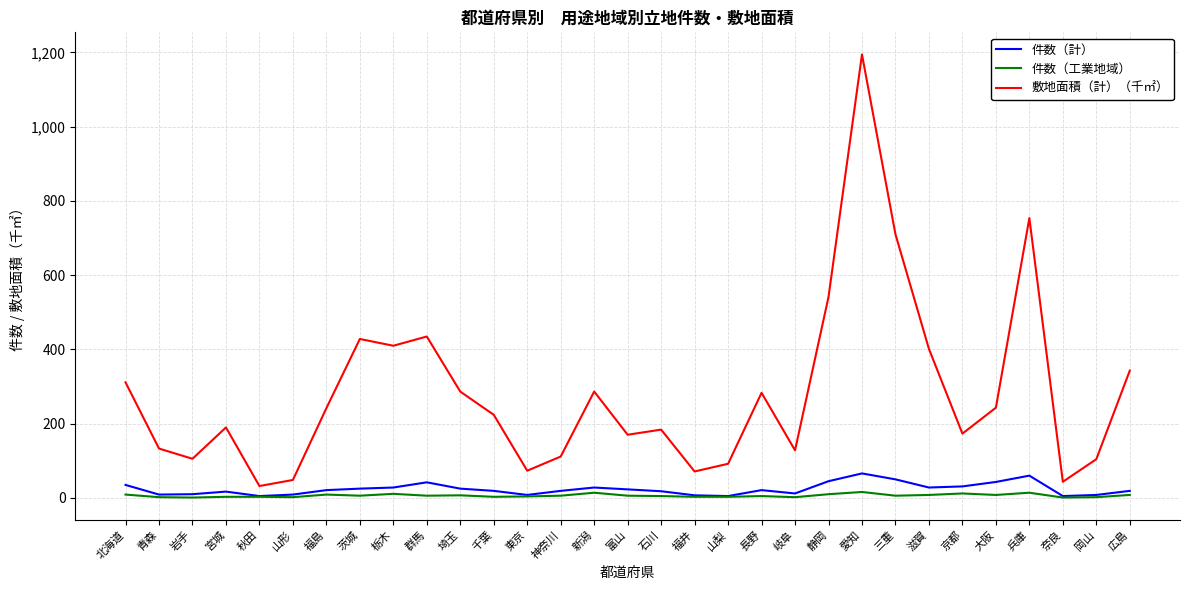

How many lines are shown in the chart?

3